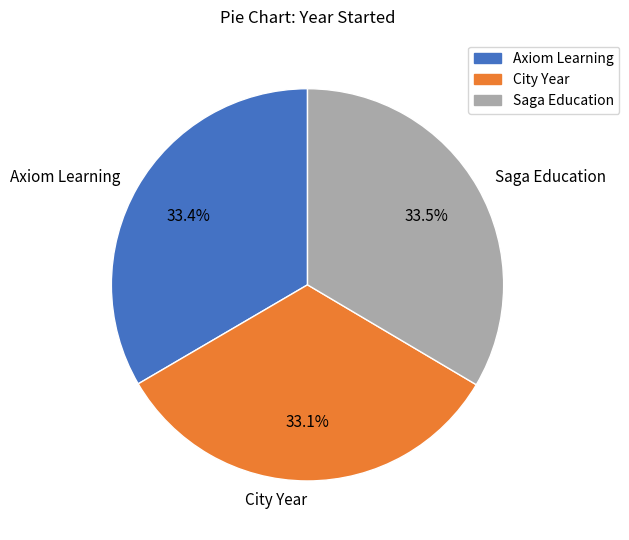

To the nearest percent, what percentage of the pie is City Year?

33%